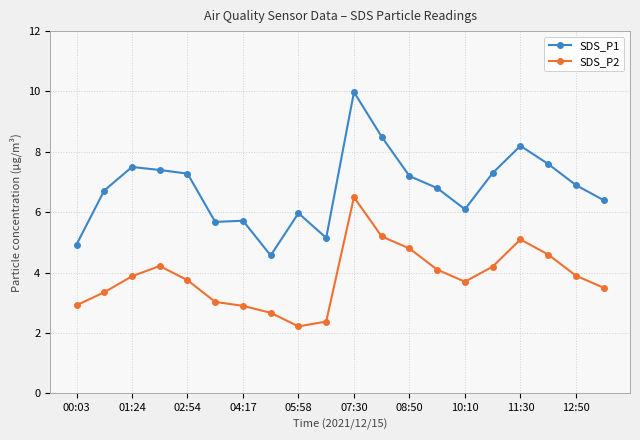

Rank the series by their average value, from lowest to highest.

SDS_P2, SDS_P1